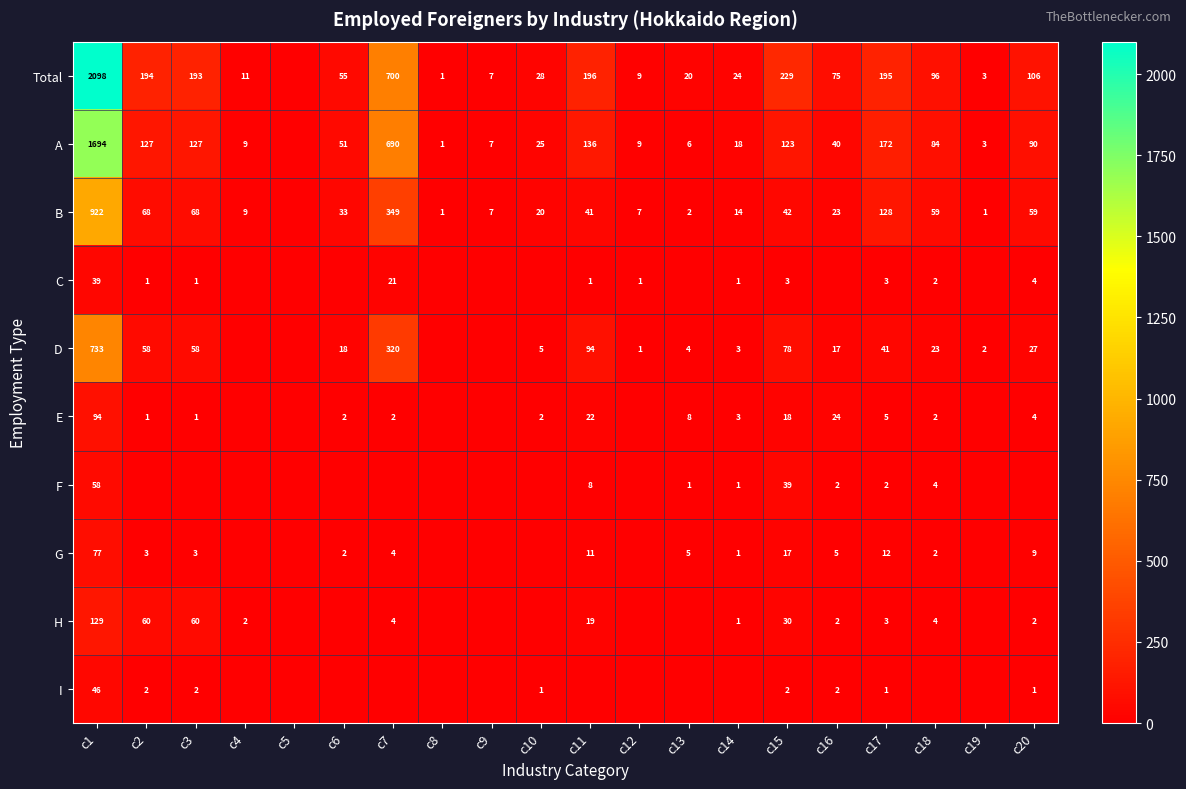

What is the difference between the highest and lowest values at c1?

2059